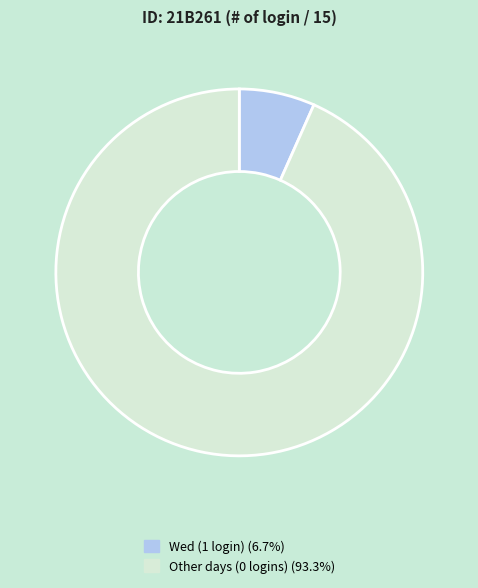

Count the number of slices in the pie.

2